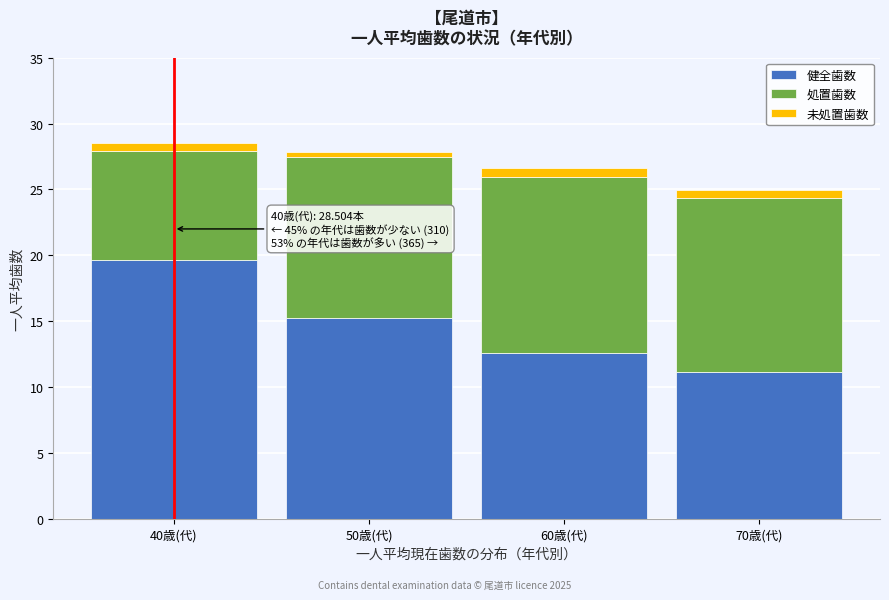

Reading left to right, transcribe the values for 健全歯数.

40歳(代)=19.7	50歳(代)=15.3	60歳(代)=12.6	70歳(代)=11.1